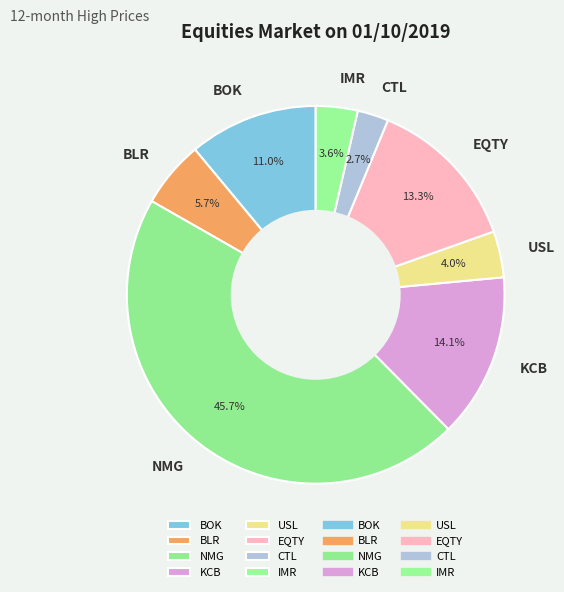

Which slice is the smallest?

CTL